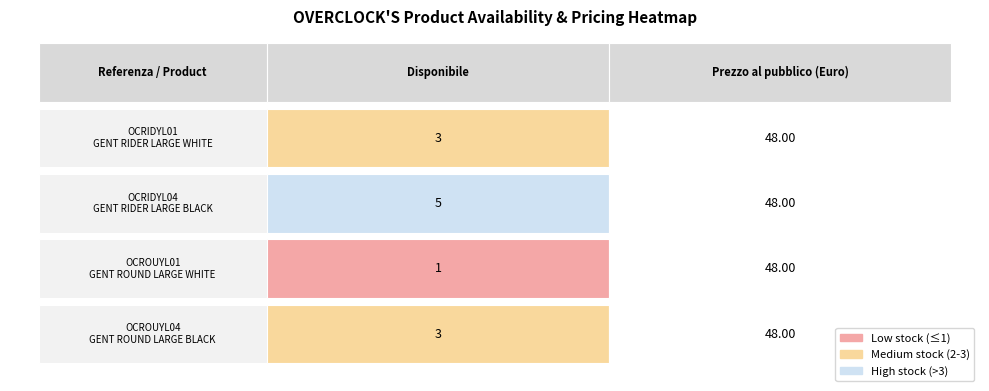

Read the OCROUYL01 value at OCRIDYL04.

48